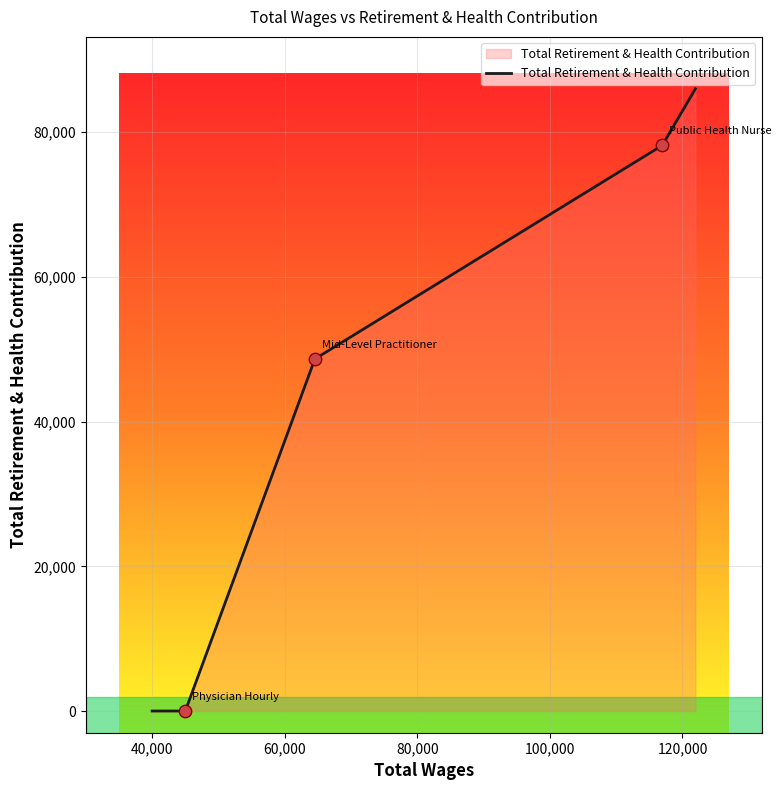

True or false: the data has more than 2 interior local peaks.

False